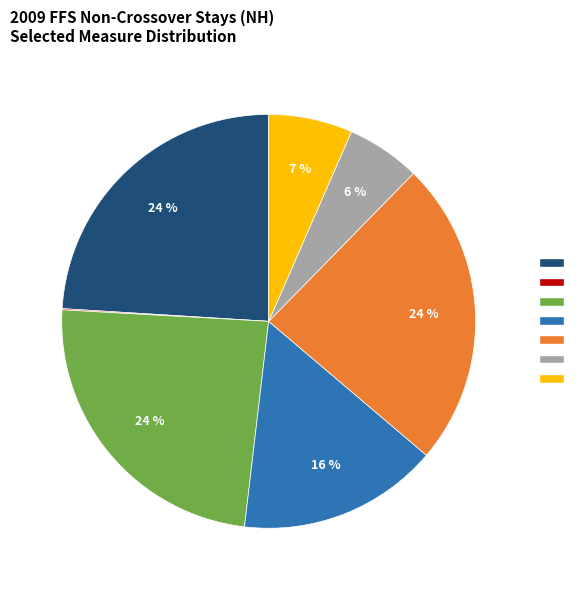

To the nearest percent, what is the average slice percentage?

14%